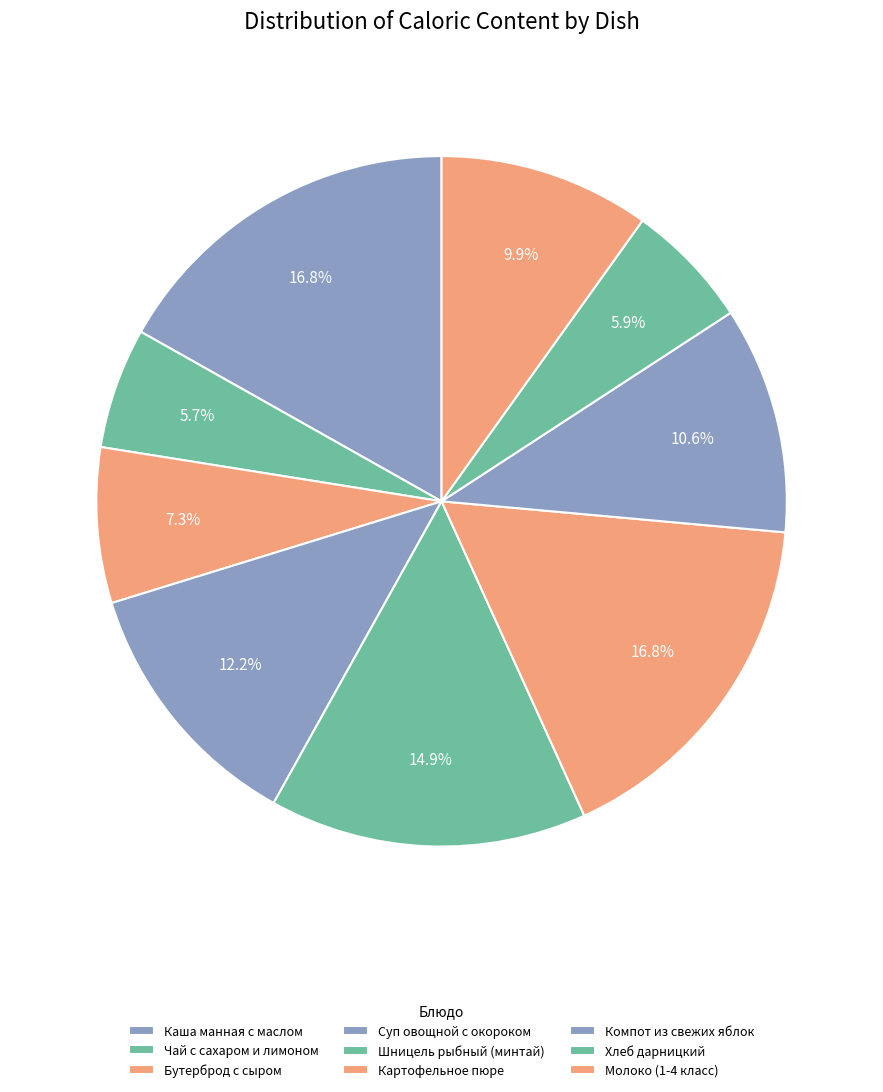

To the nearest percent, what is the combined percentage of Каша манная с маслом and Картофельное пюре?

34%